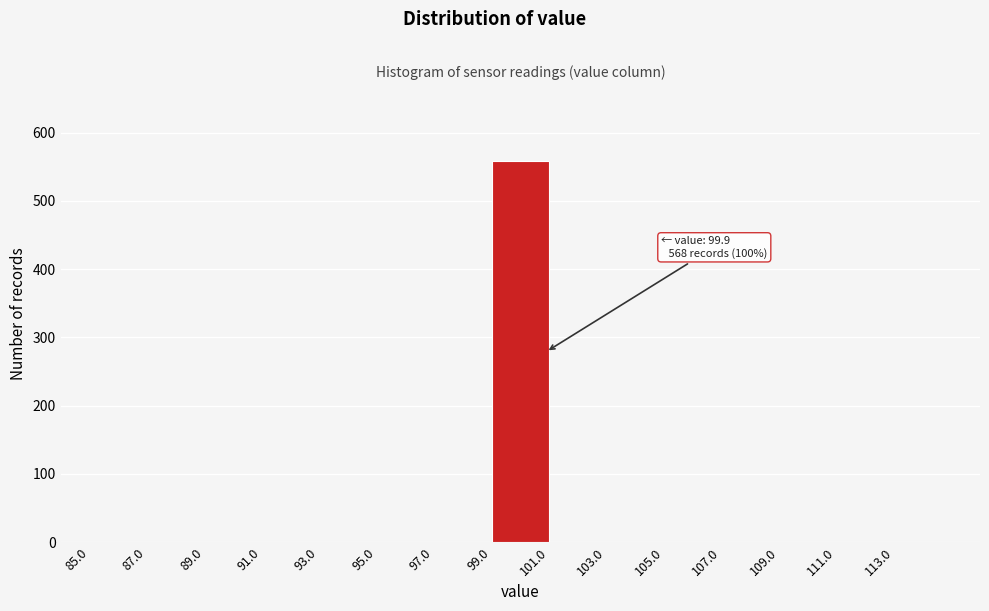

Which range on the x-axis has the tallest bar?

99 to 101